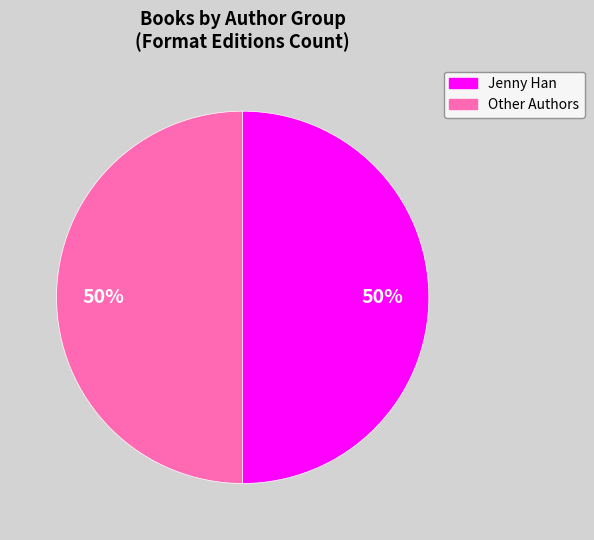

To the nearest percent, what is the average slice percentage?

50%